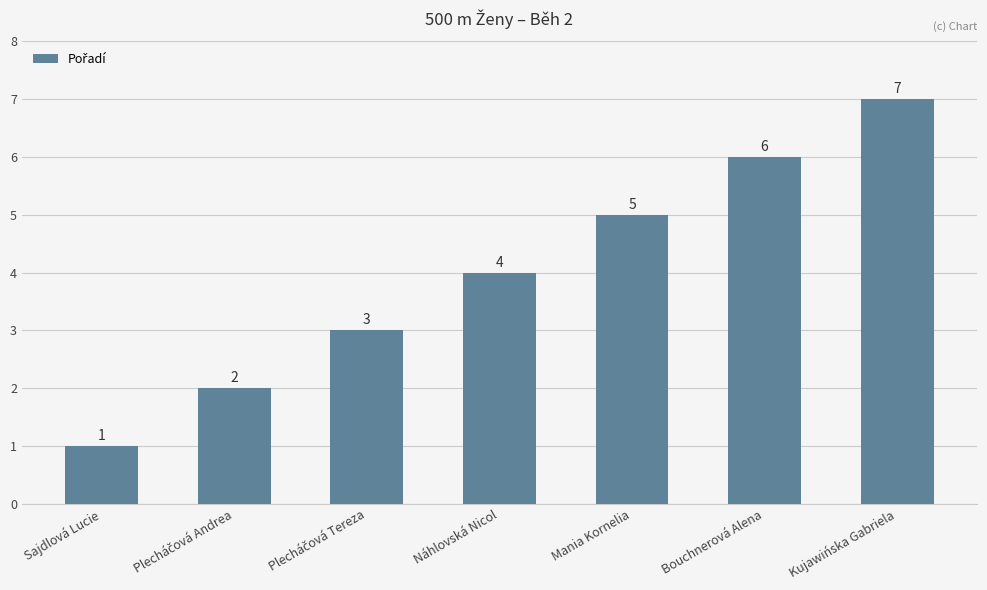

What is the change in value from Mania Kornelia to Bouchnerová Alena?

+1